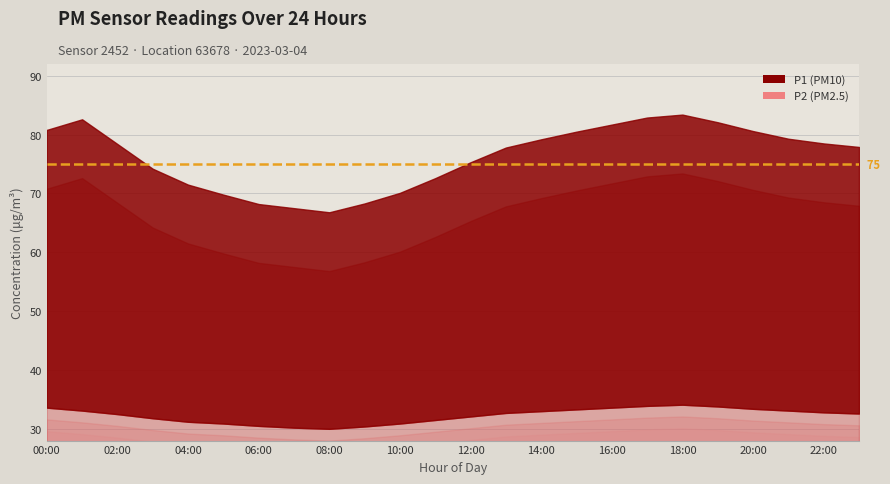

Reading right to left, transcribe all the data shown in this chart.

P1: 23:00=77.9	22:00=78.5	21:00=79.3	20:00=80.6	19:00=82.1	18:00=83.4	17:00=82.9	16:00=81.7	15:00=80.5	14:00=79.2	13:00=77.8	12:00=75.3	11:00=72.6	10:00=70.1	09:00=68.3	08:00=66.8	07:00=67.5	06:00=68.2	05:00=69.8	04:00=71.5	03:00=74.2	02:00=78.4	01:00=82.6	00:00=80.8
P2: 23:00=32.6	22:00=32.8	21:00=33.1	20:00=33.4	19:00=33.8	18:00=34.1	17:00=33.9	16:00=33.6	15:00=33.3	14:00=33.0	13:00=32.7	12:00=32.1	11:00=31.5	10:00=30.9	09:00=30.4	08:00=30.0	07:00=30.2	06:00=30.5	05:00=30.9	04:00=31.2	03:00=31.8	02:00=32.5	01:00=33.1	00:00=33.6